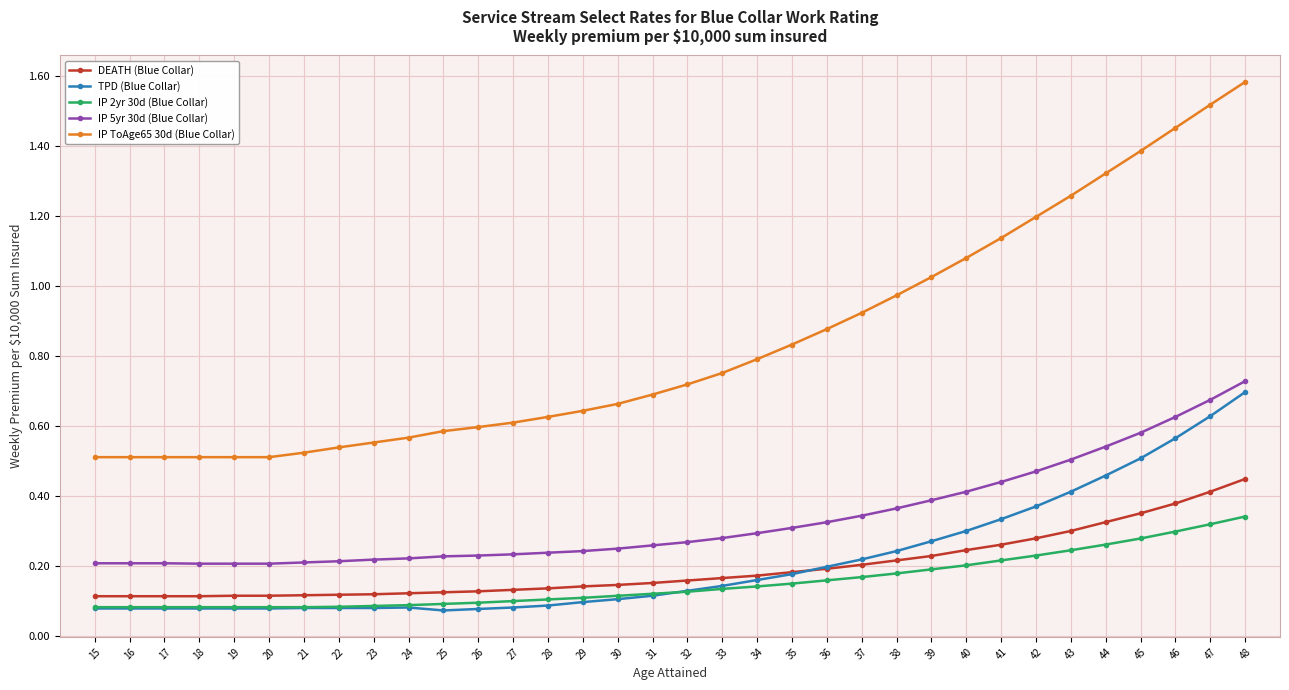

True or false: IP 5yr 30d (Blue Collar) has a value of 0.3 at 31.

True